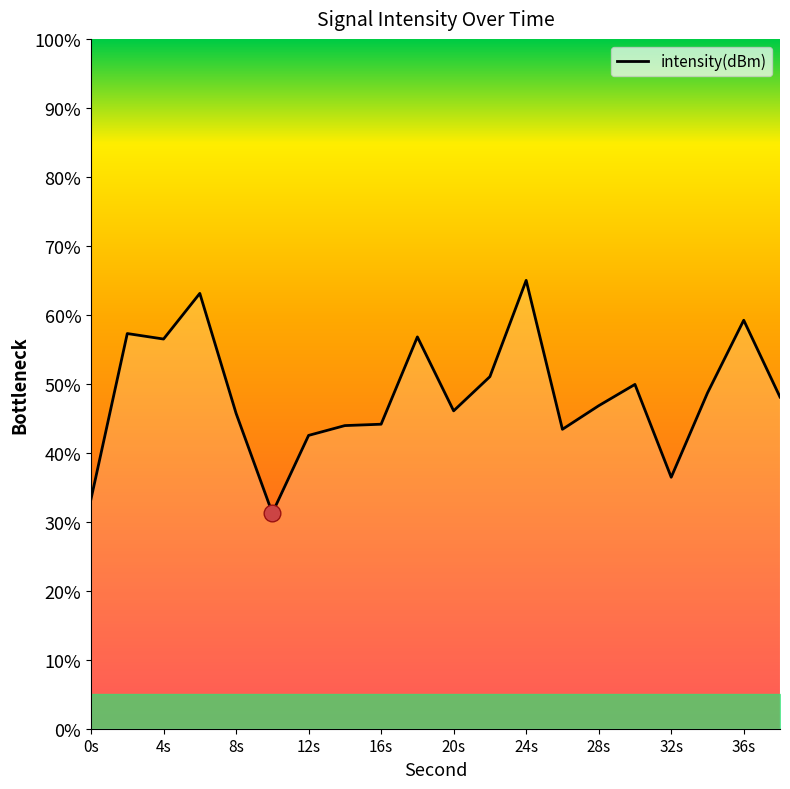

What is the minimum value shown in the chart?

31.3